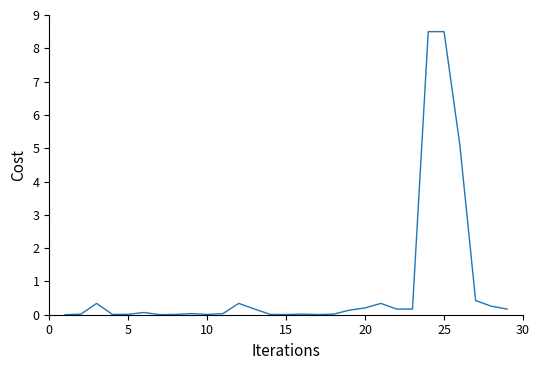

What is the difference between the maximum and minimum values?

8.5